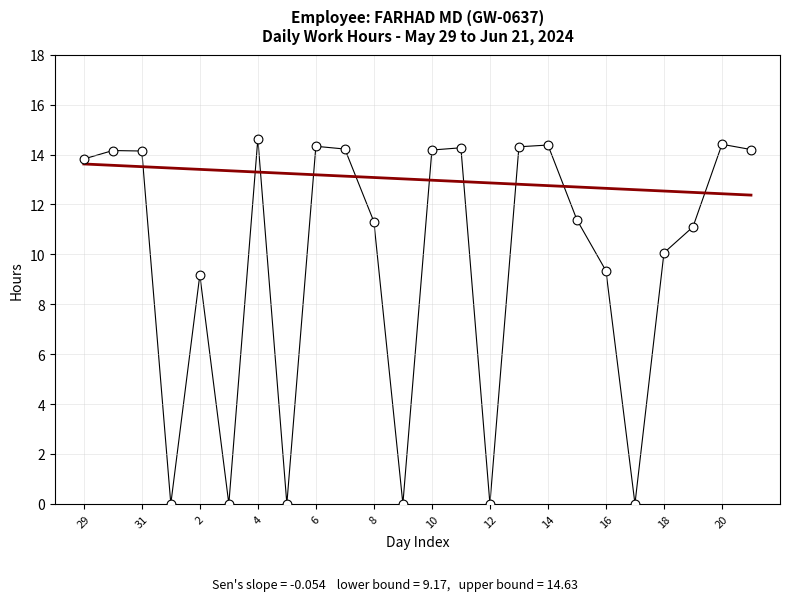

What is the range of X values (max minus min)?

23.0